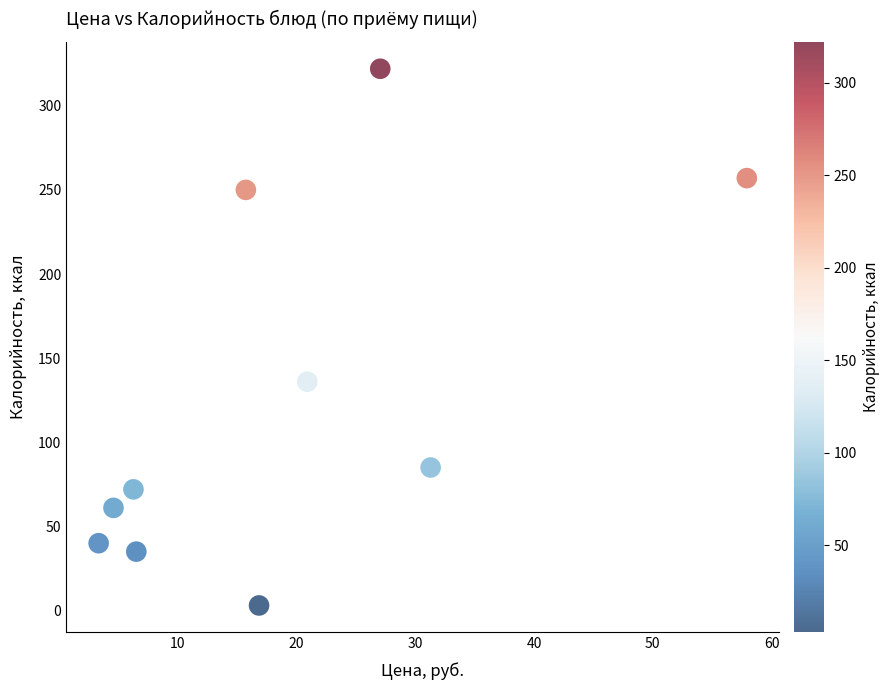

What is the average Y value?

126